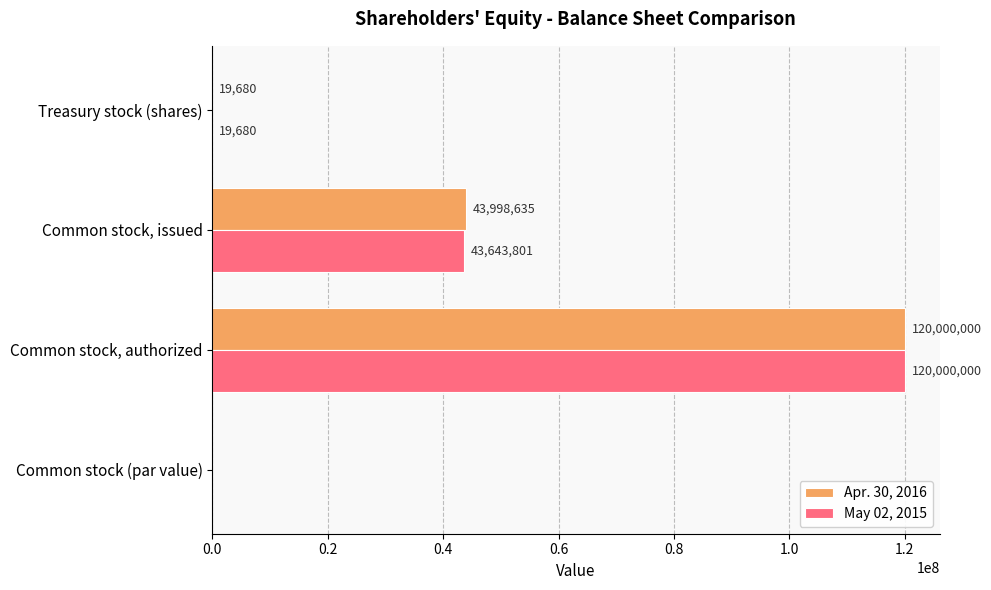

Between Common stock (par value) and Common stock, issued, which series saw the biggest shift?

Apr. 30, 2016